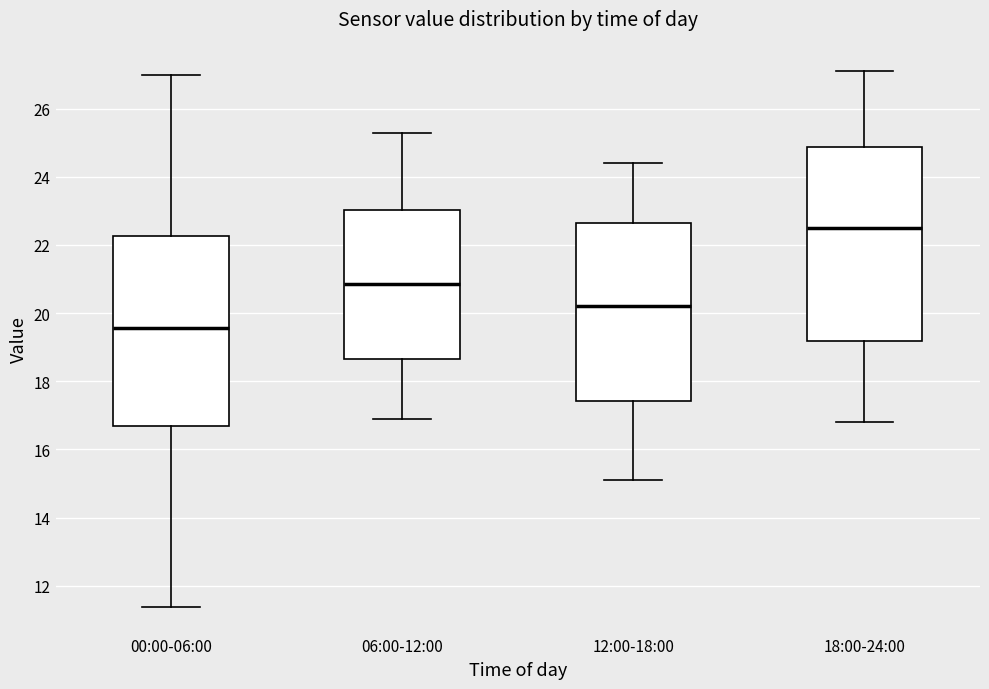

Reading left to right, transcribe this box plot: for each box, give where its median line is, the range the box spans, and where its two whiskers end, as read against the y-axis. The values are not printed on the chart, so give them approximately, as read against the axis.

00:00-06:00: median 19.6, box 16.6 to 22.2, whiskers 11.4 to 27.0
06:00-12:00: median 20.8, box 18.6 to 23.0, whiskers 17.0 to 25.4
12:00-18:00: median 20.2, box 17.4 to 22.6, whiskers 15.2 to 24.4
18:00-24:00: median 22.6, box 19.2 to 24.8, whiskers 16.8 to 27.2